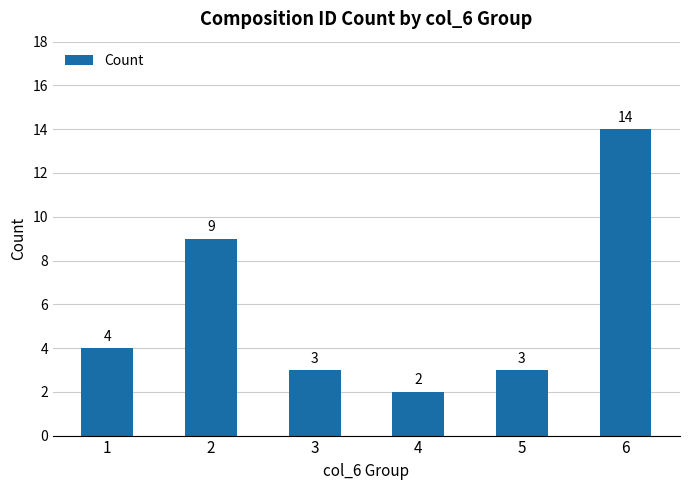

What is the difference between the maximum and second lowest values?

11